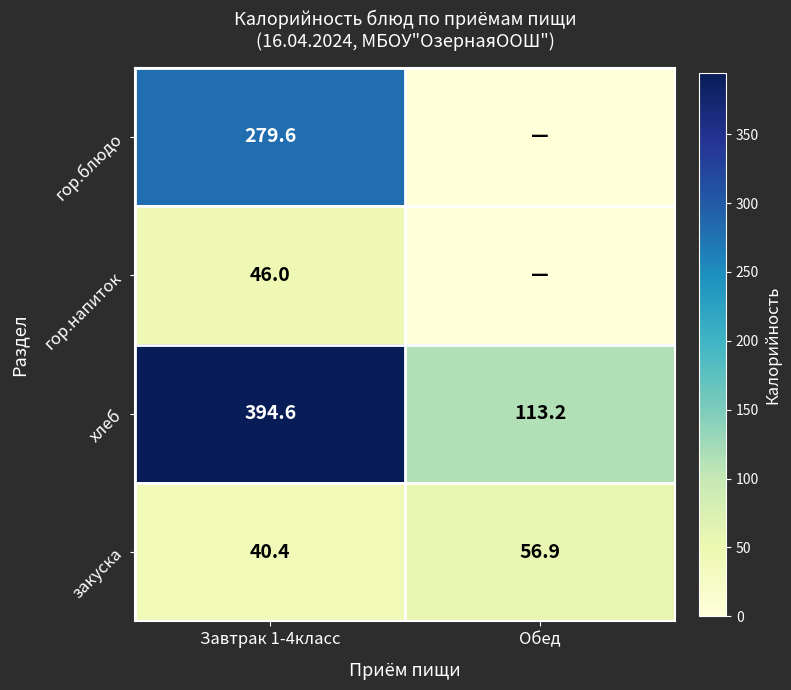

What is the average value of the хлеб series?

253.9